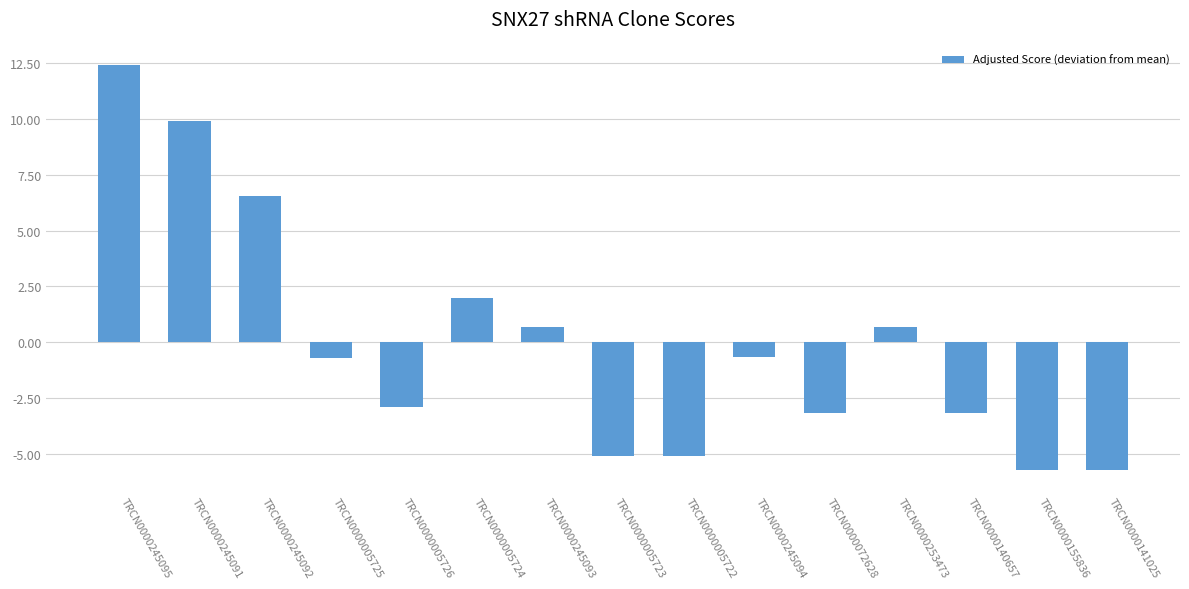

The chart shows a value of 6.6 at TRCN0000245092. True or false?

True